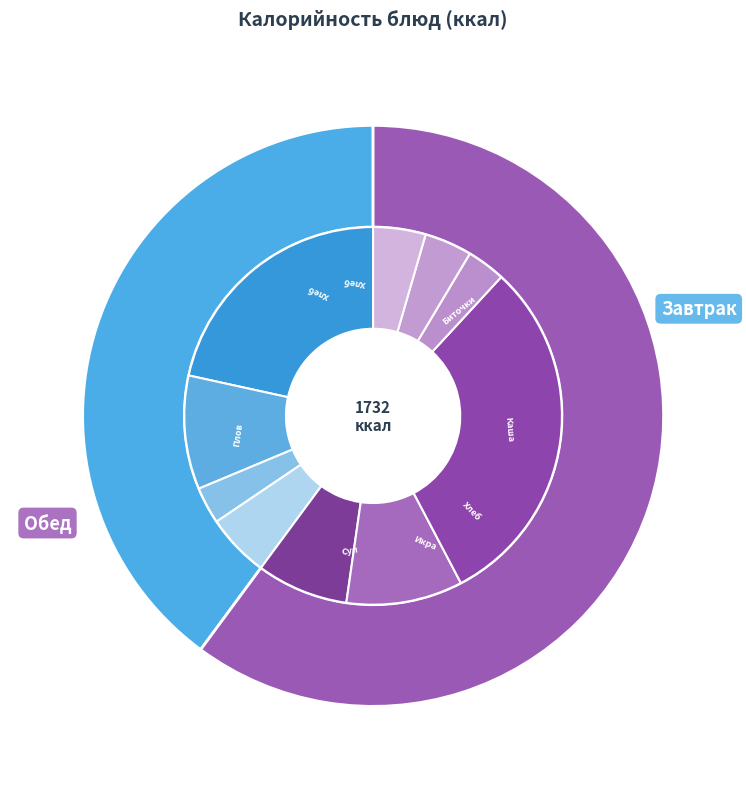

True or false: Плов из мяса птицы accounts for 36% of the total.

False